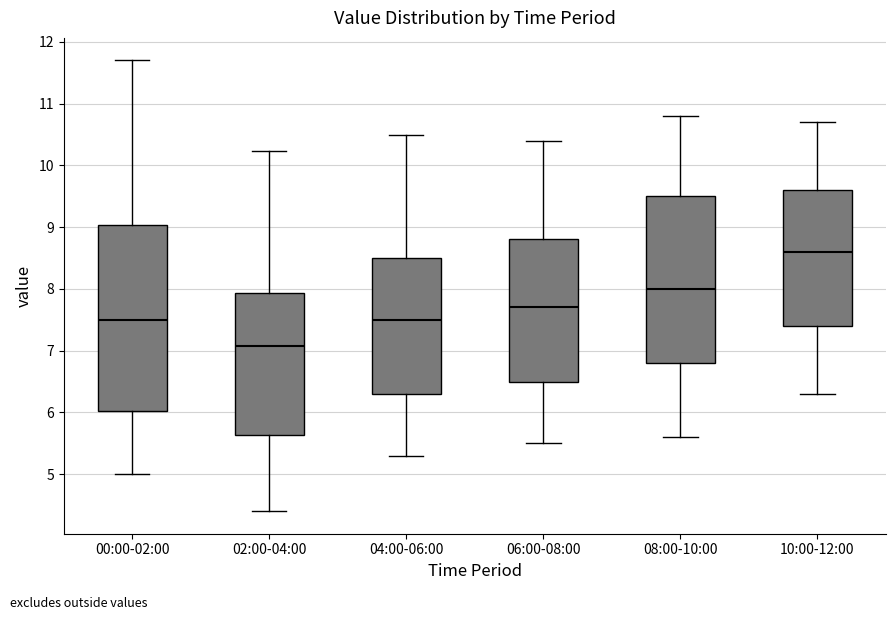

Comparing the boxes themselves (not the whiskers), which one is the tallest?

00:00-02:00